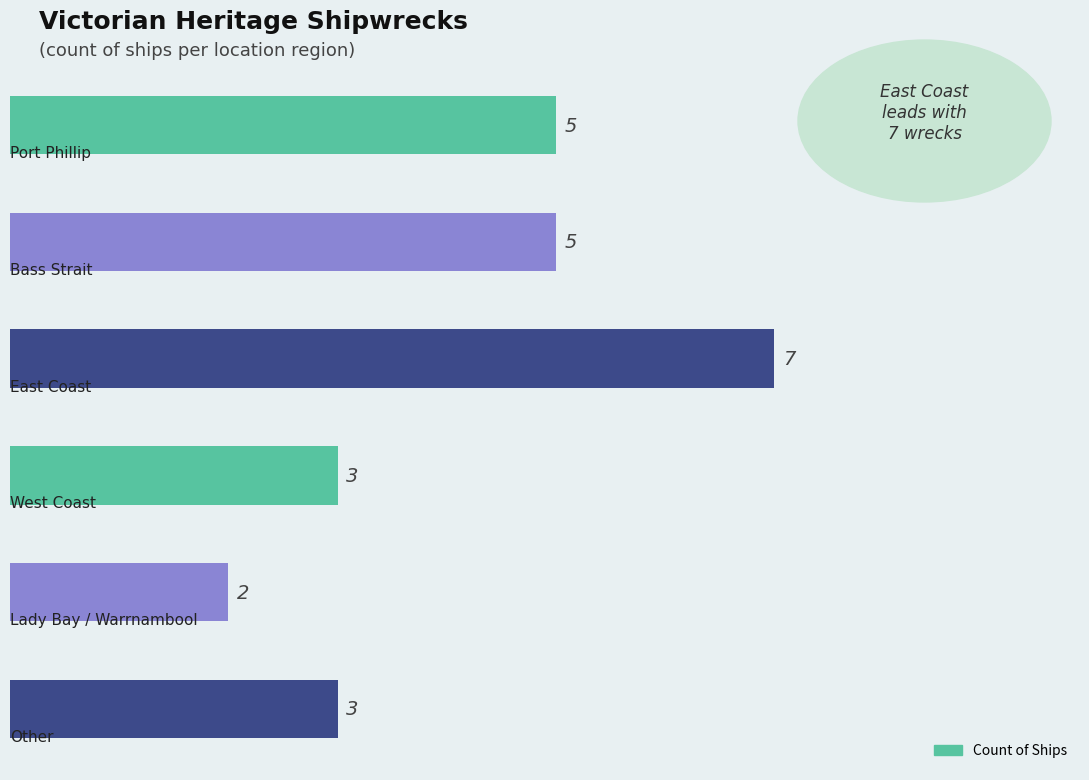

What is the average value?

4